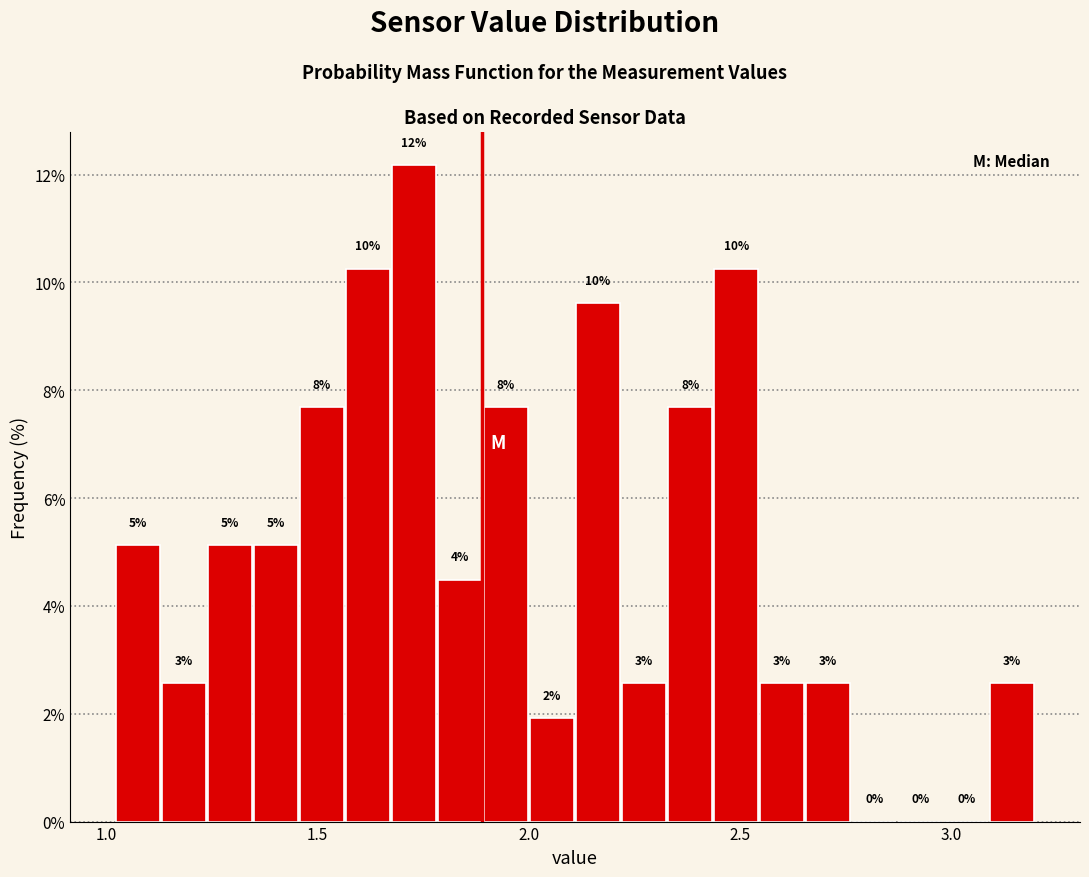

Read against the x-axis, roughly where is the centre of the tallest bar?

1.75